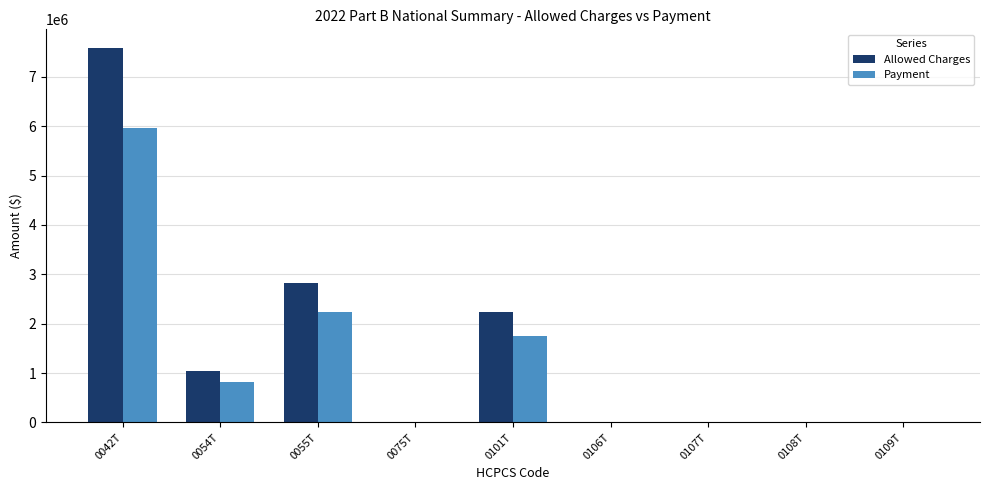

What is the greatest value displayed?

7581586.5